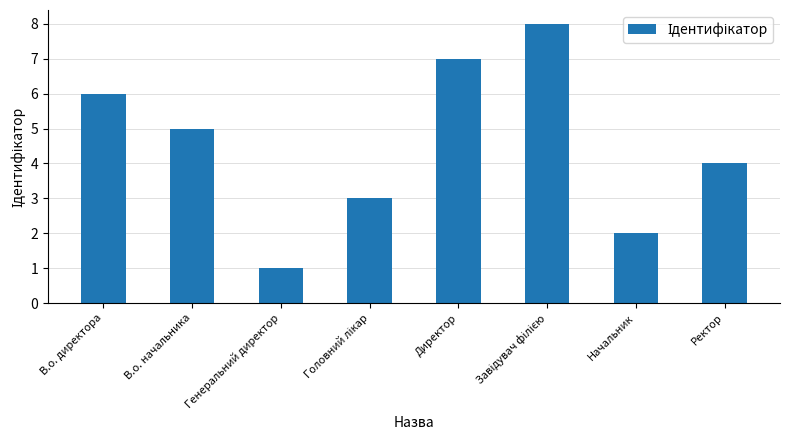

What is the sum of all values?

36